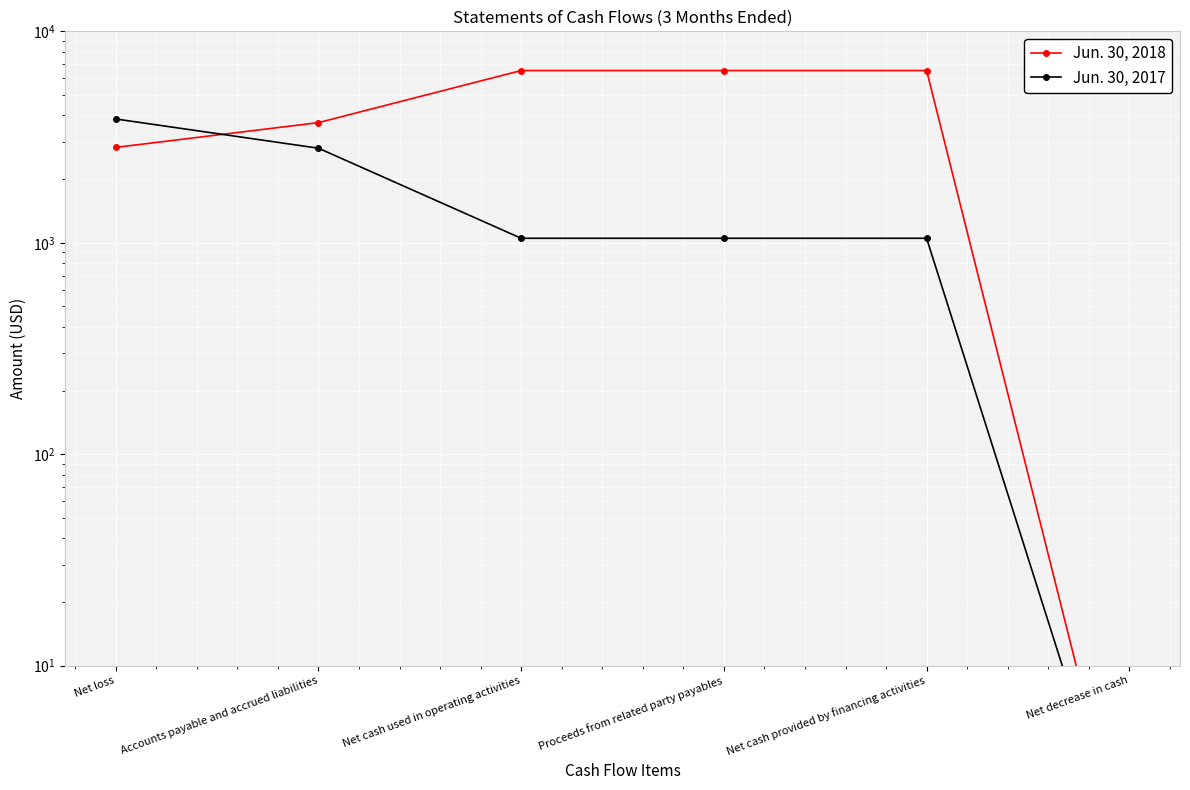

Where is Jun. 30, 2017 nearest to the value 1925?

Accounts payable and accrued liabilities